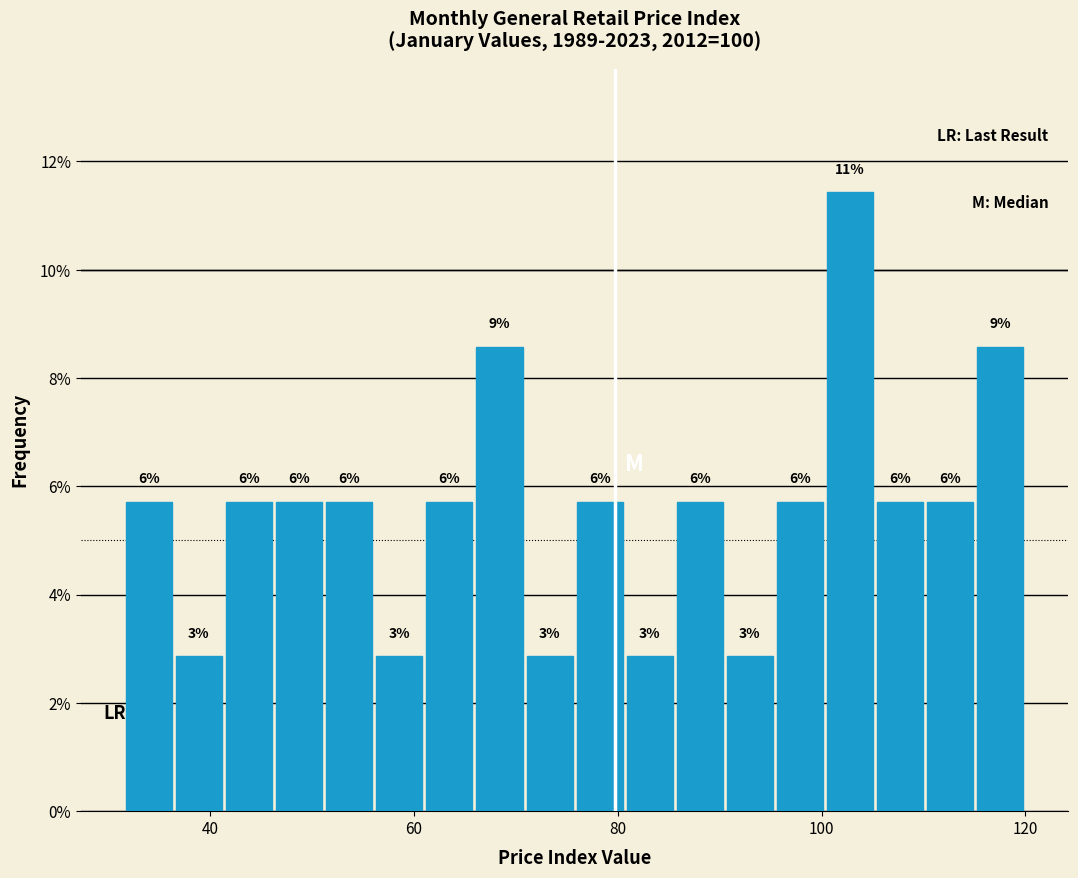

Around what value on the x-axis is the tallest bar? Give the approximate position of its centre, as read against the axis.

102